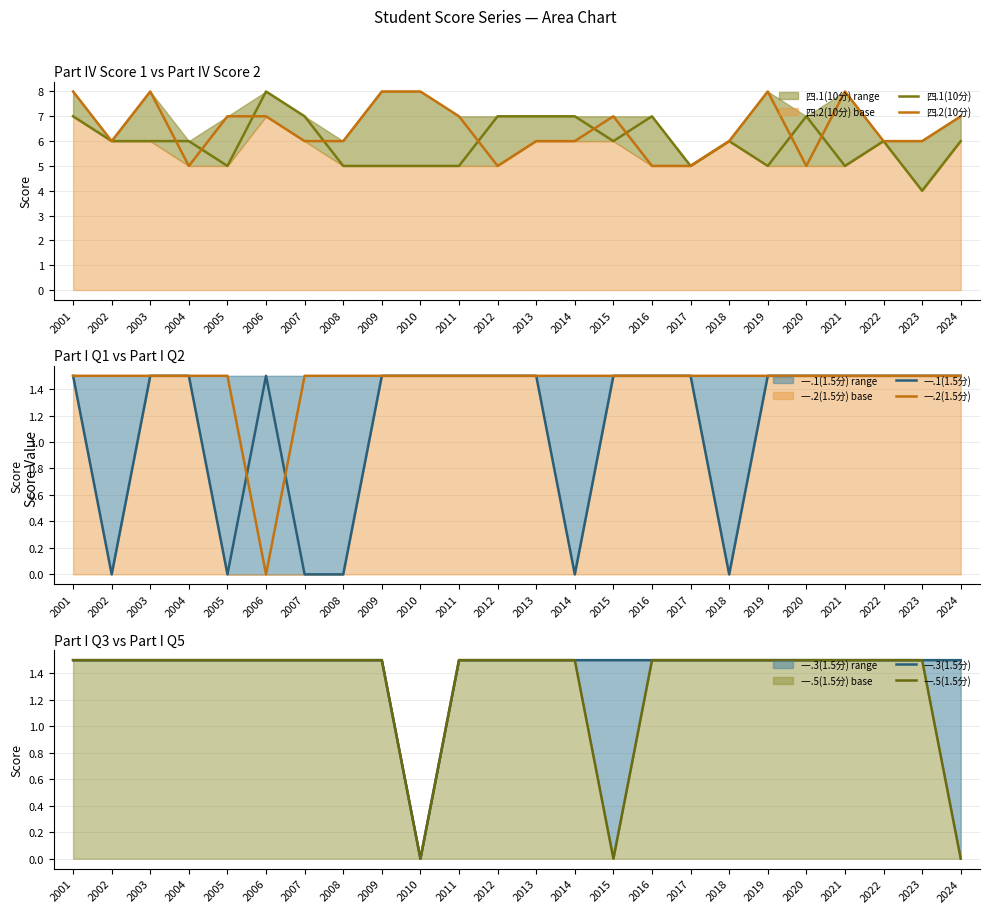

What is the average value of the 四.1(10分) series?

6.0